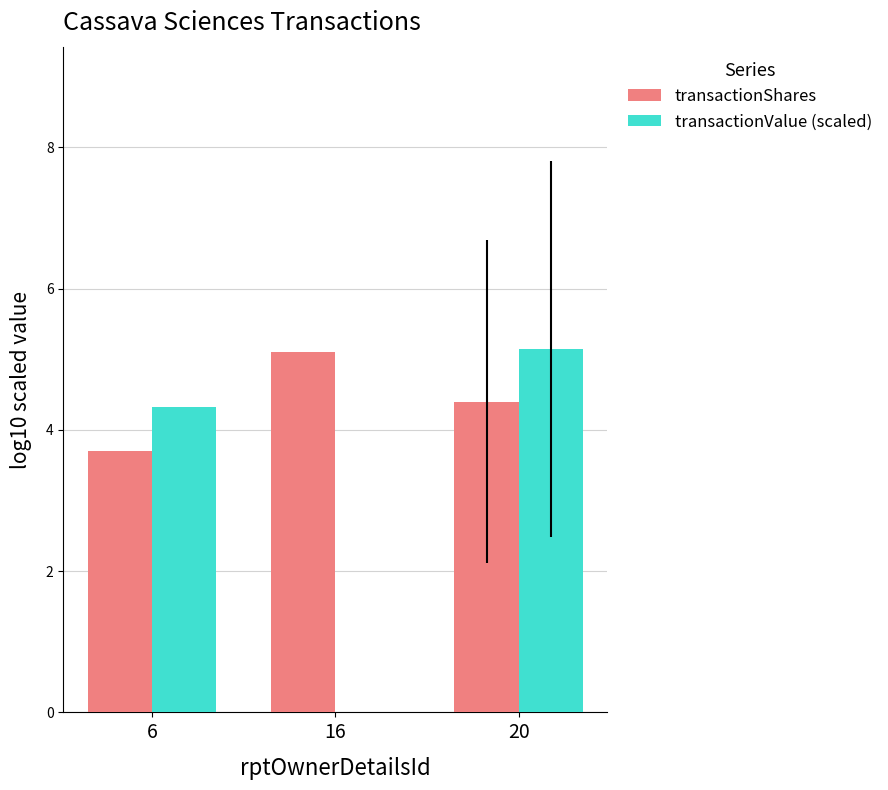

Is it true that transactionShares equals 3.7 at 6?

True